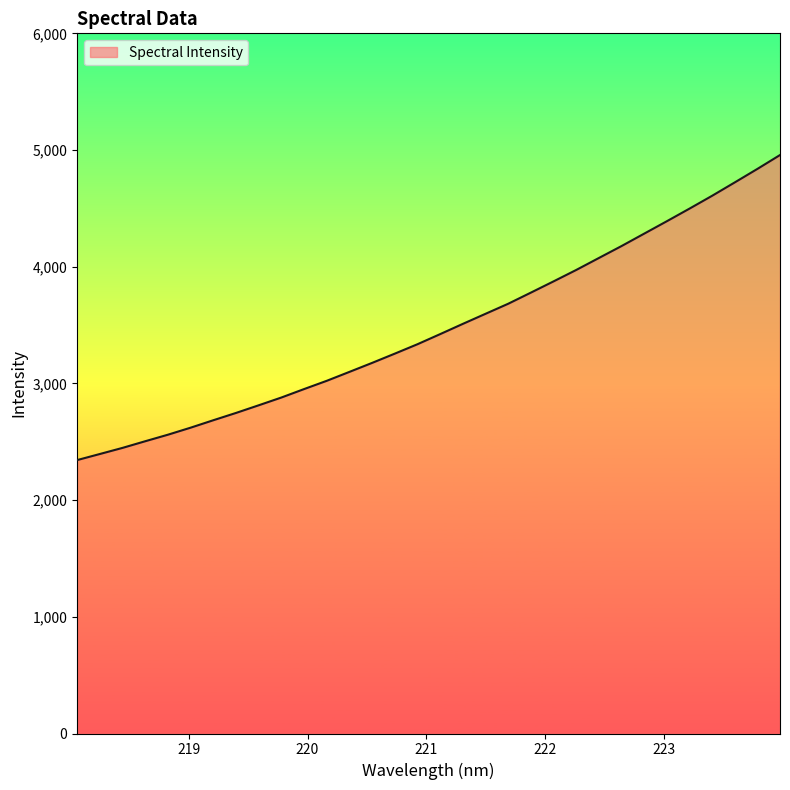

What is the smallest value displayed?

2343.0